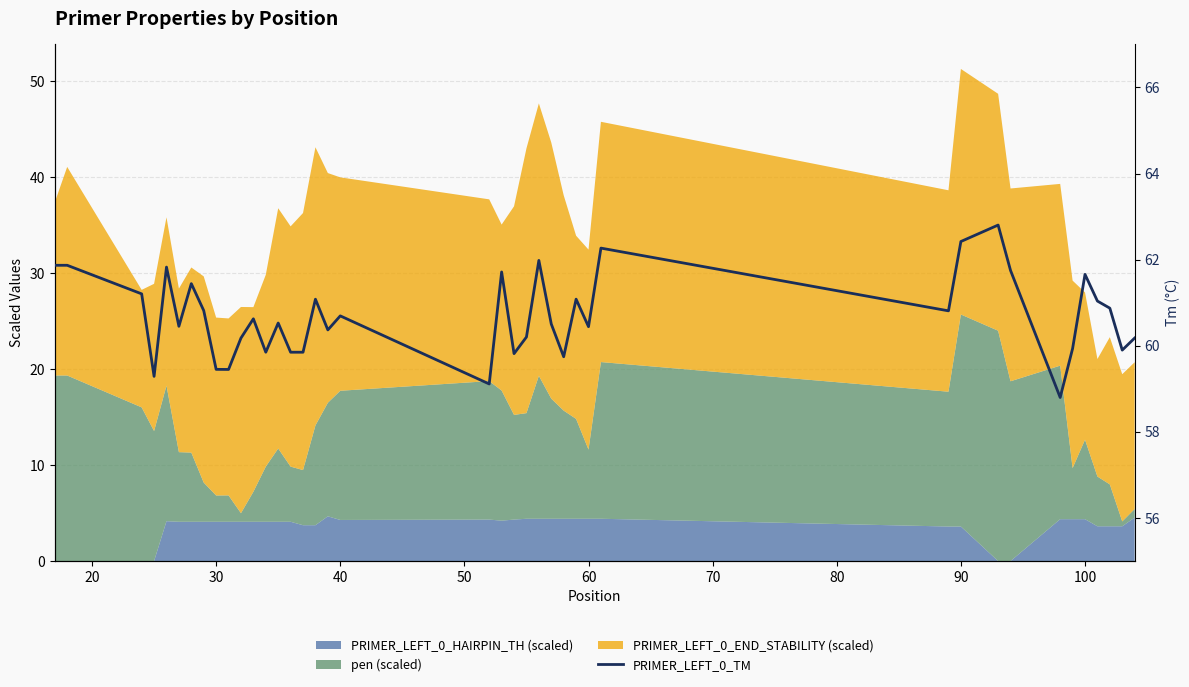

What is the sum of all values?

2427.7